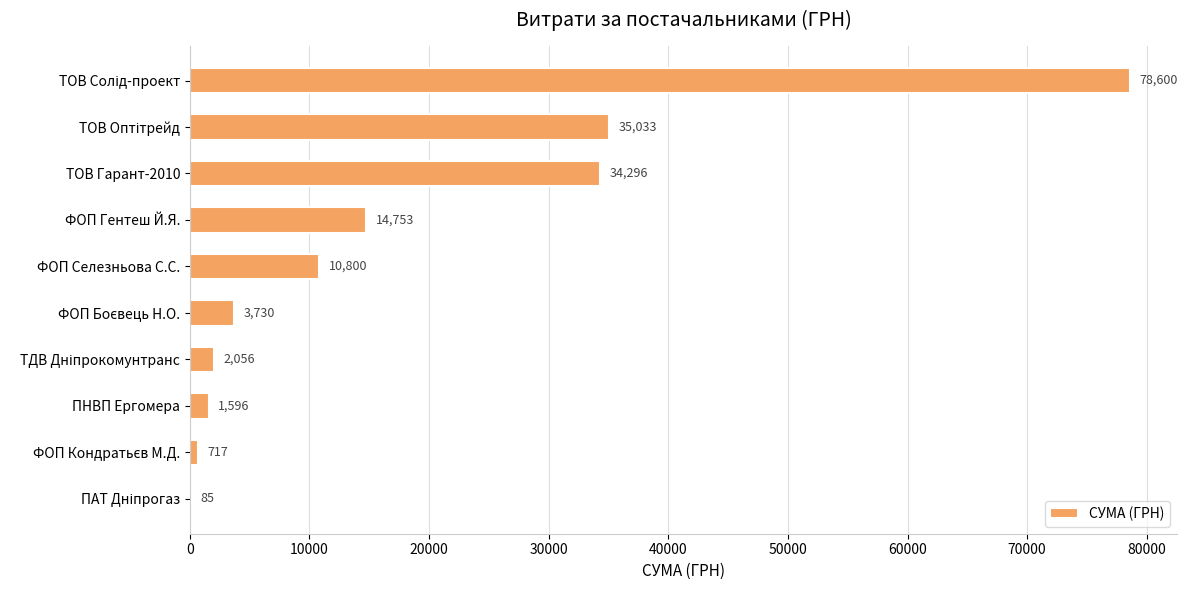

What is the approximate value at ФОП Гентеш Й.Я.?

14753.0